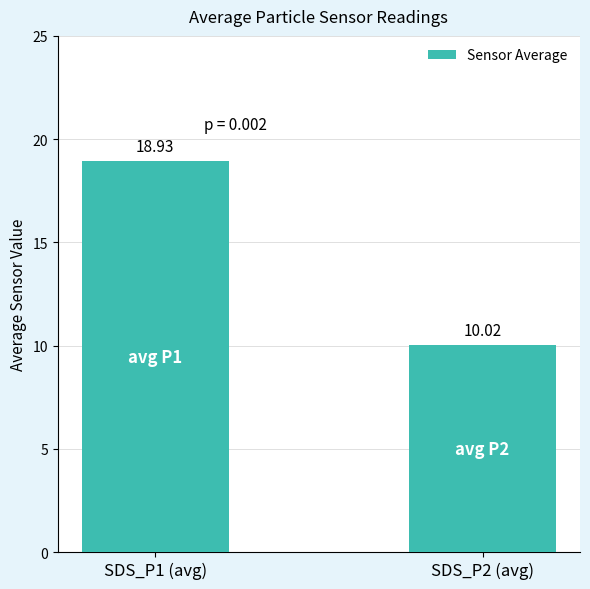

How many values exceed 18?

1